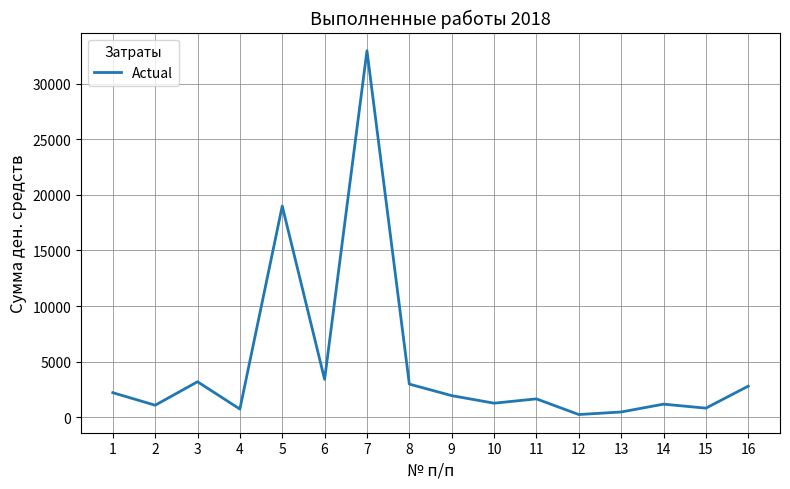

The value at 15 is 811. True or false?

True